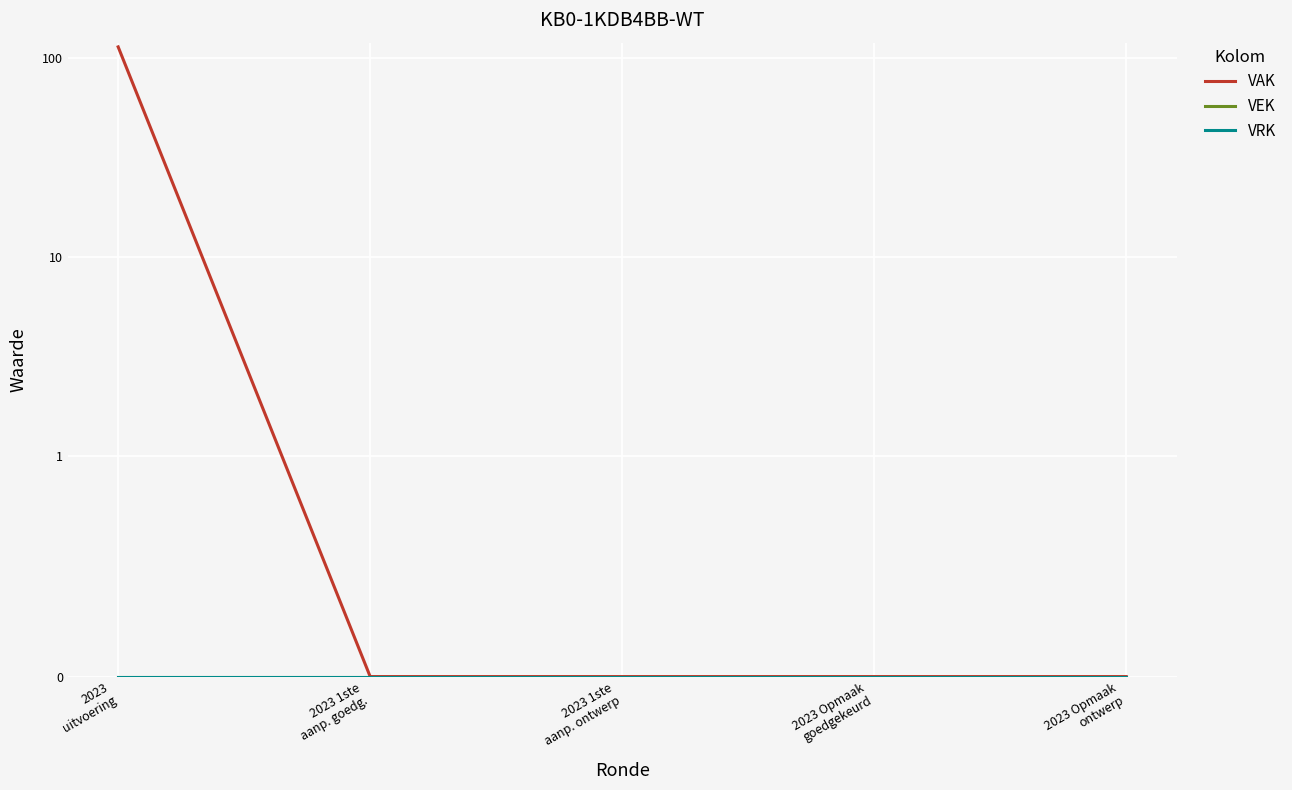

True or false: VRK and VAK intersect in this chart.

False